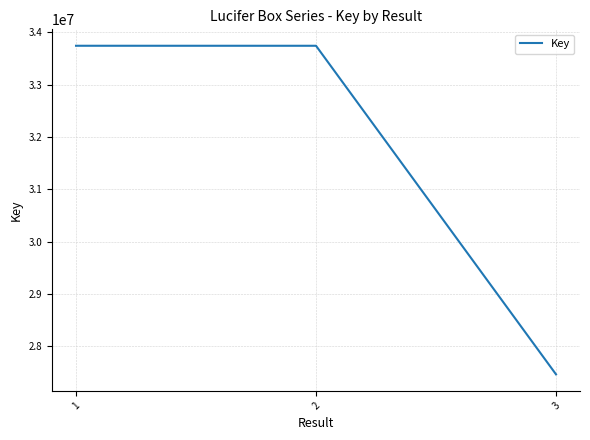

Is it true that the value at 3 is 27462101?

True